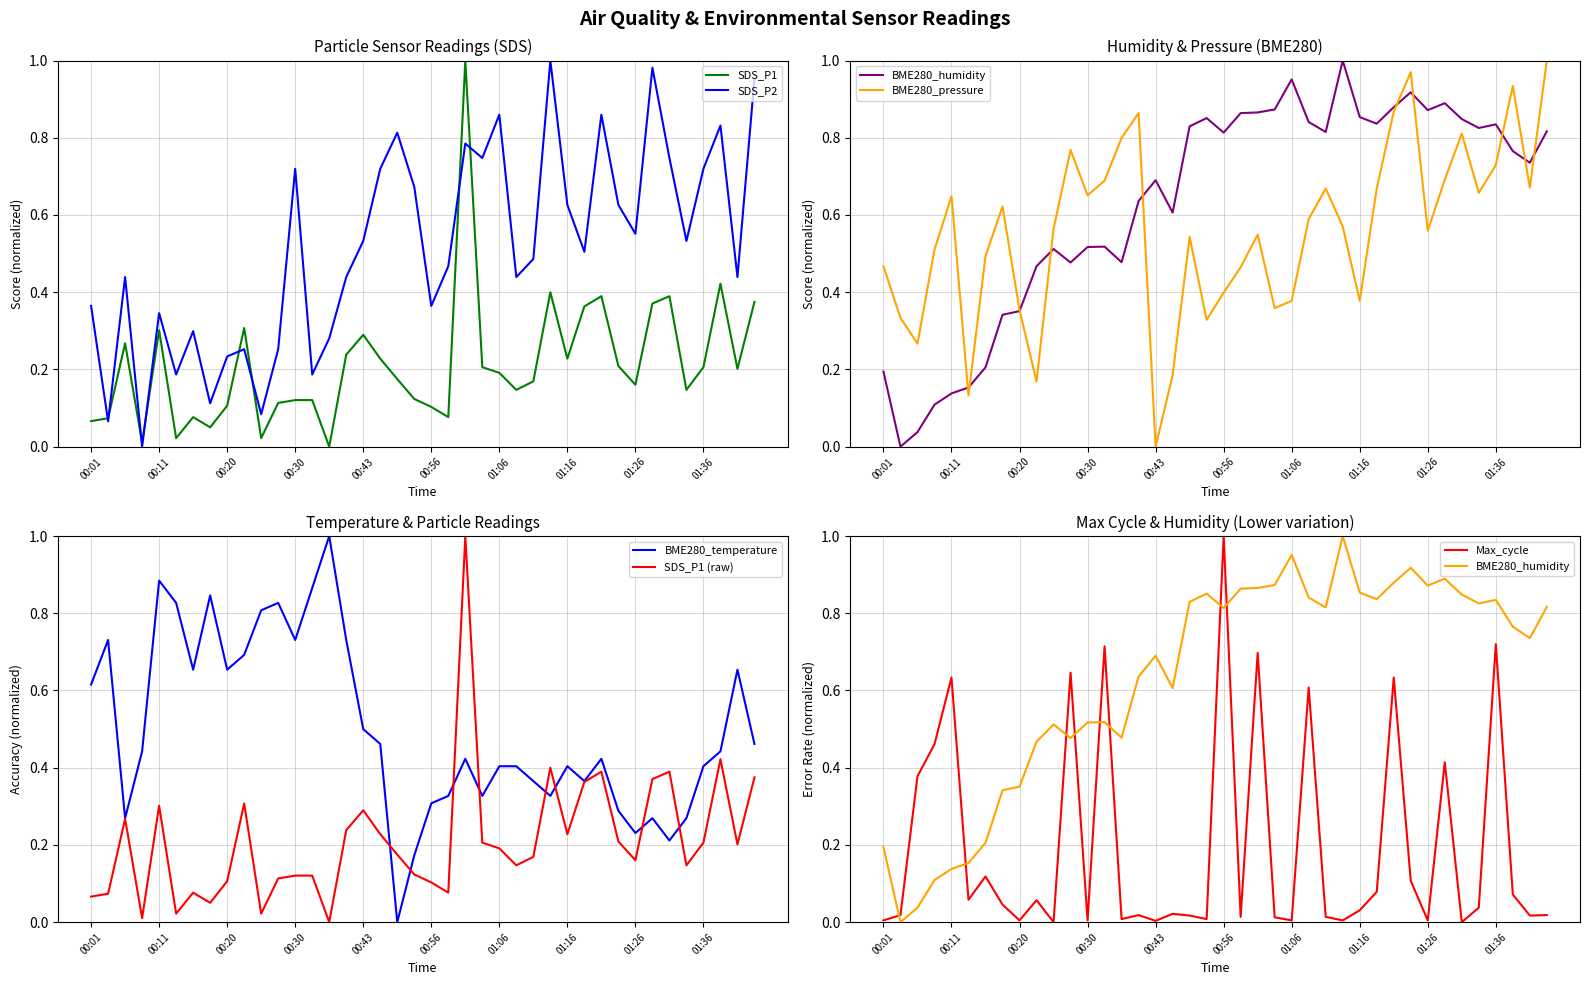

How many series are shown in this chart?

6